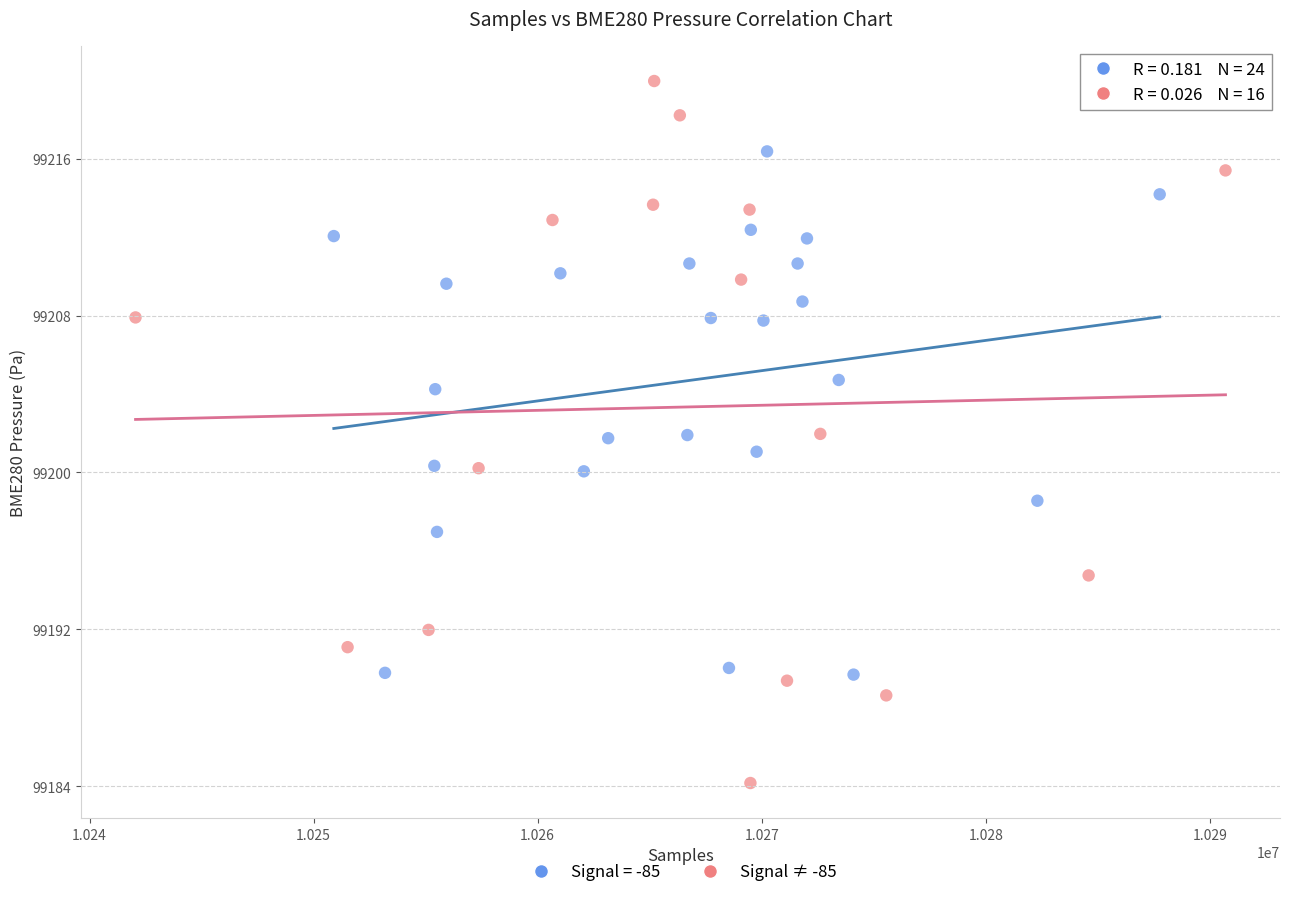

Which series reaches the minimum Y coordinate?

Signal ≠ -85